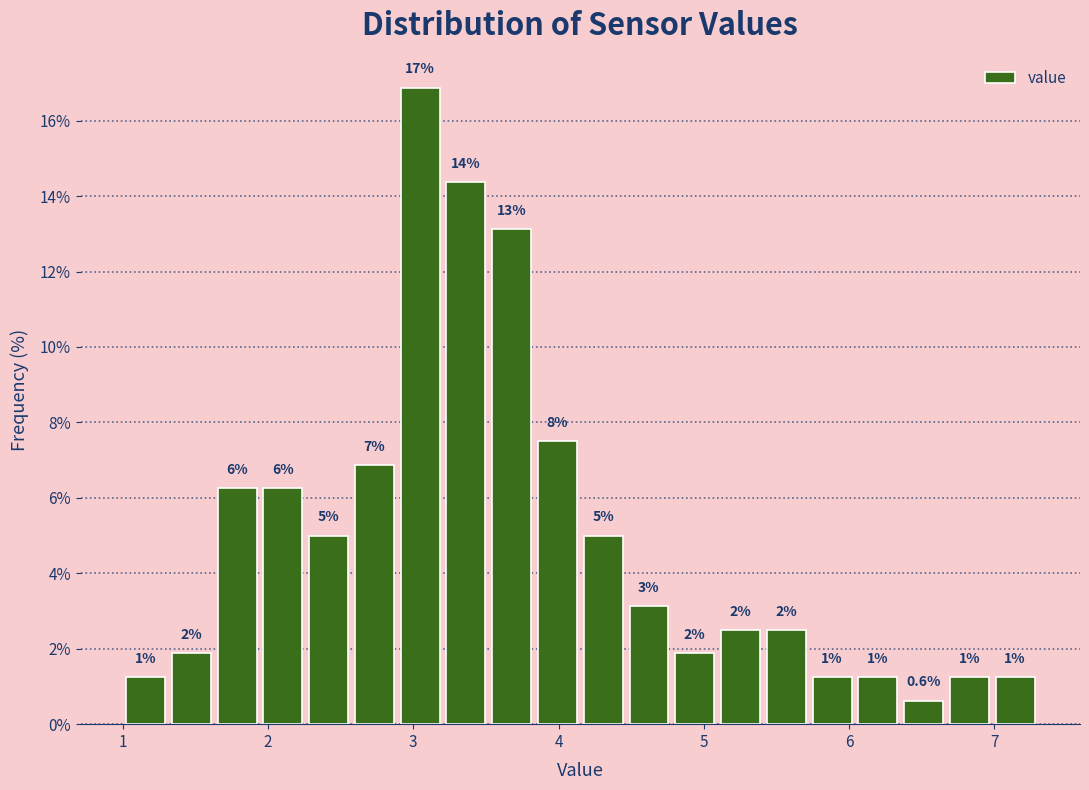

Read against the x-axis, roughly where is the centre of the tallest bar?

3.0